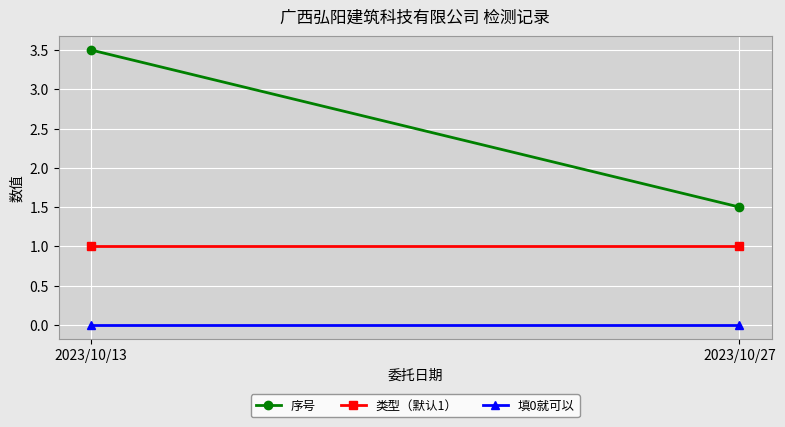

What is the difference between the highest and lowest values at 2023/10/27?

1.5